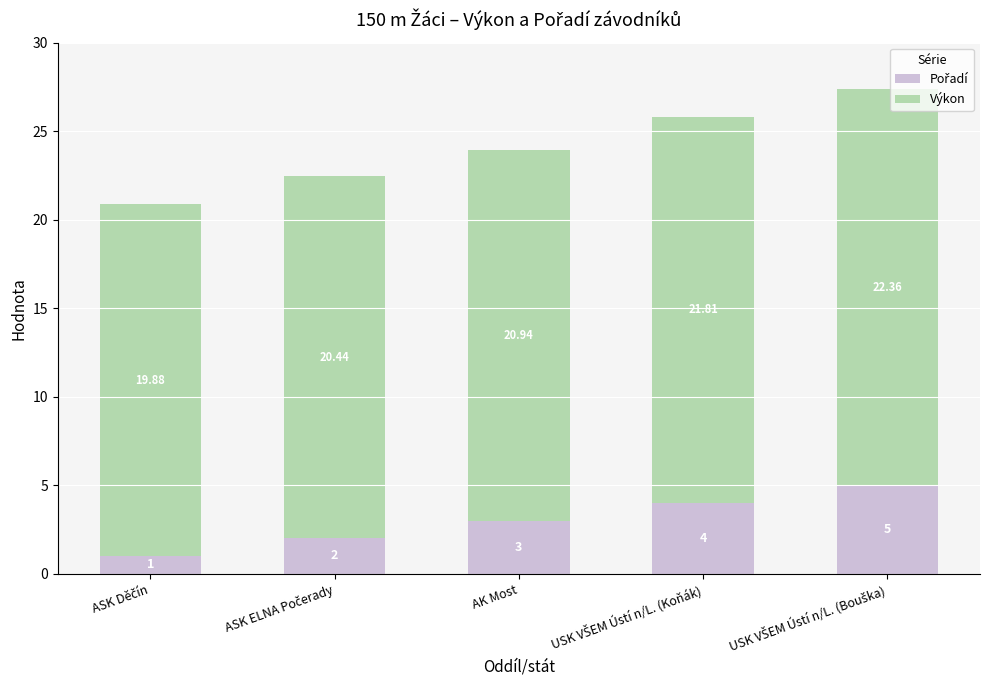

What position from the left is USK VŠEM Ústí n/L. (Koňák)?

4